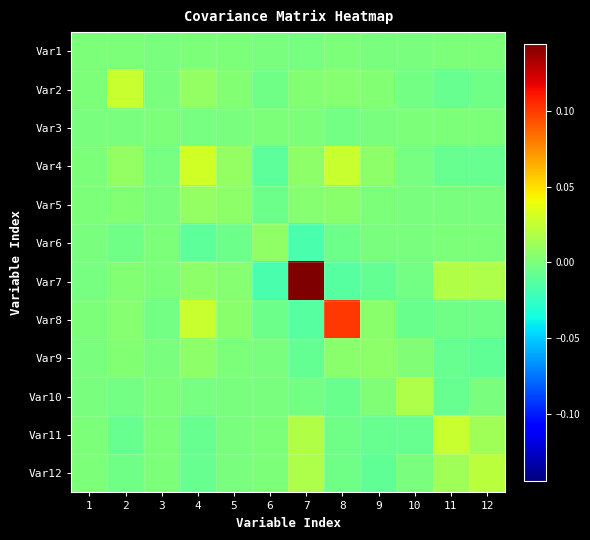

Reading left to right, list all the values displayed in this chart.

Var1: 1=0.0	2=0.0	3=-0.0	4=0.0	5=0.0	6=-0.0	7=-0.0	8=0.0	9=-0.0	10=-0.0	11=0.0	12=0.0
Var2: 1=0.0	2=0.0	3=-0.0	4=0.0	5=0.0	6=-0.0	7=0.0	8=0.0	9=0.0	10=-0.0	11=-0.0	12=-0.0
Var3: 1=-0.0	2=-0.0	3=0.0	4=-0.0	5=-0.0	6=0.0	7=0.0	8=-0.0	9=-0.0	10=0.0	11=0.0	12=0.0
Var4: 1=0.0	2=0.0	3=-0.0	4=0.0	5=0.0	6=-0.0	7=0.0	8=0.0	9=0.0	10=-0.0	11=-0.0	12=-0.0
Var5: 1=0.0	2=0.0	3=-0.0	4=0.0	5=0.0	6=-0.0	7=0.0	8=0.0	9=0.0	10=-0.0	11=-0.0	12=-0.0
Var6: 1=-0.0	2=-0.0	3=0.0	4=-0.0	5=-0.0	6=0.0	7=-0.0	8=-0.0	9=-0.0	10=-0.0	11=0.0	12=0.0
Var7: 1=-0.0	2=0.0	3=0.0	4=0.0	5=0.0	6=-0.0	7=0.1	8=-0.0	9=-0.0	10=-0.0	11=0.0	12=0.0
Var8: 1=0.0	2=0.0	3=-0.0	4=0.0	5=0.0	6=-0.0	7=-0.0	8=0.1	9=0.0	10=-0.0	11=-0.0	12=-0.0
Var9: 1=-0.0	2=0.0	3=-0.0	4=0.0	5=0.0	6=-0.0	7=-0.0	8=0.0	9=0.0	10=0.0	11=-0.0	12=-0.0
Var10: 1=-0.0	2=-0.0	3=0.0	4=-0.0	5=-0.0	6=-0.0	7=-0.0	8=-0.0	9=0.0	10=0.0	11=-0.0	12=-0.0
Var11: 1=0.0	2=-0.0	3=0.0	4=-0.0	5=-0.0	6=0.0	7=0.0	8=-0.0	9=-0.0	10=-0.0	11=0.0	12=0.0
Var12: 1=0.0	2=-0.0	3=0.0	4=-0.0	5=-0.0	6=0.0	7=0.0	8=-0.0	9=-0.0	10=-0.0	11=0.0	12=0.0